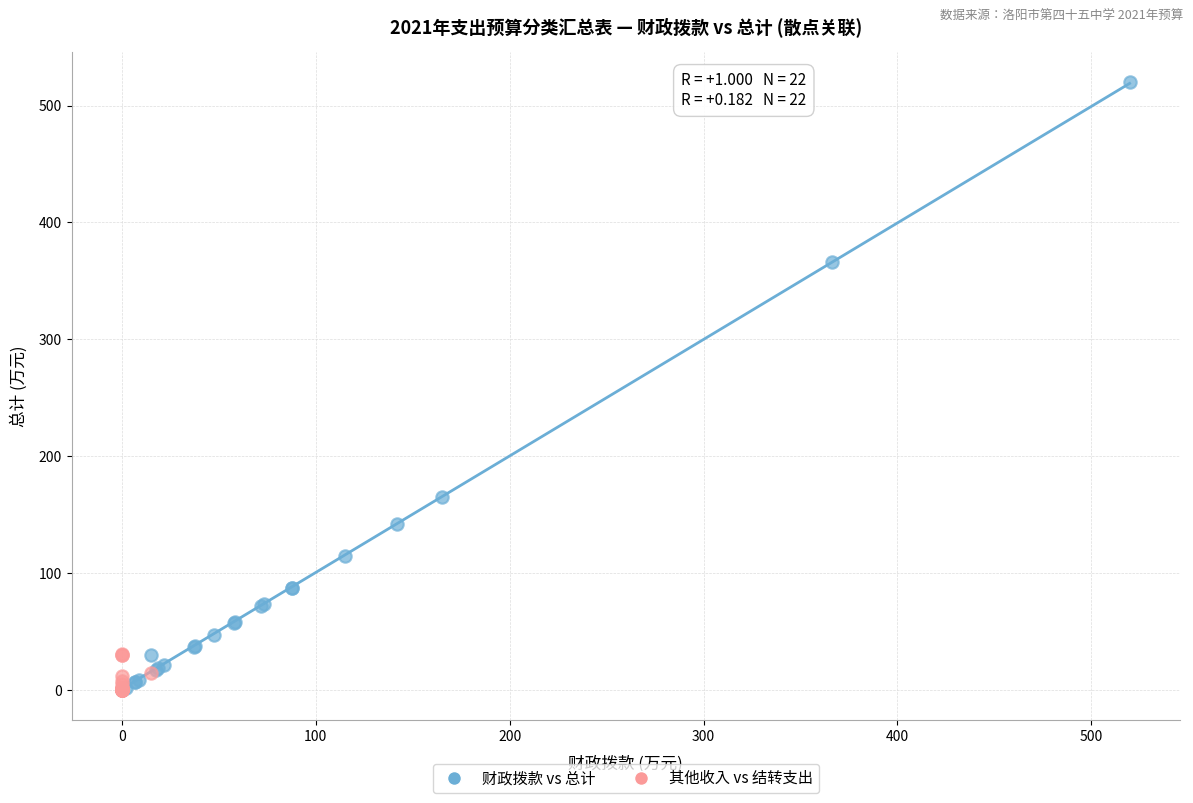

Which series has the largest Y range (max minus min)?

财政拨款 vs 总计